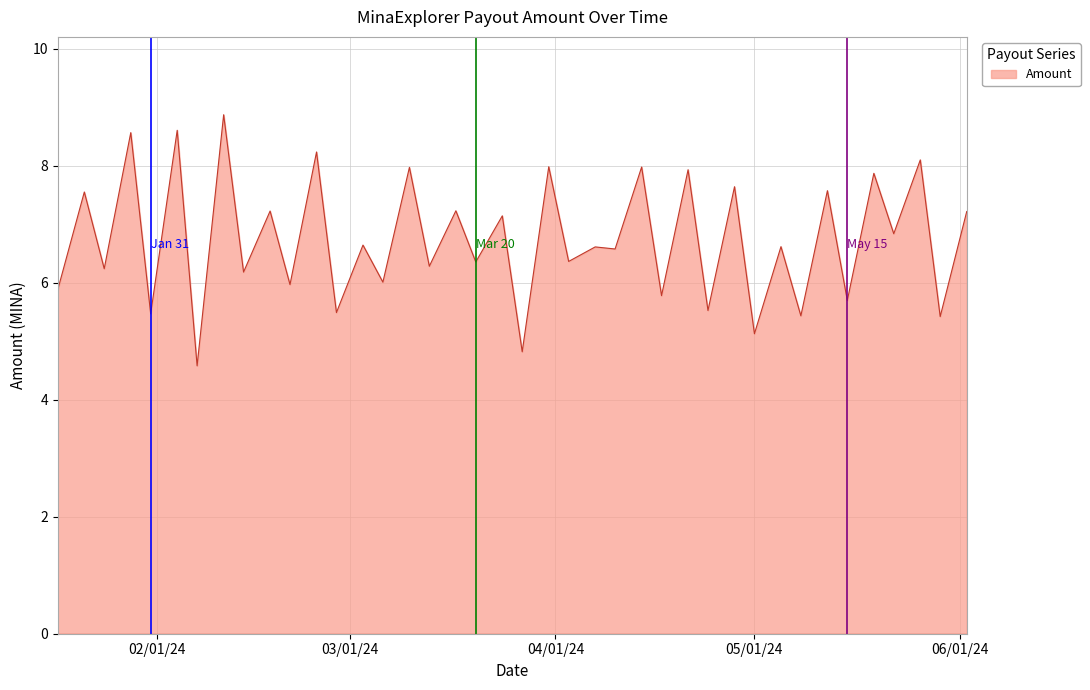

What is the difference between the maximum and minimum values?

4.3